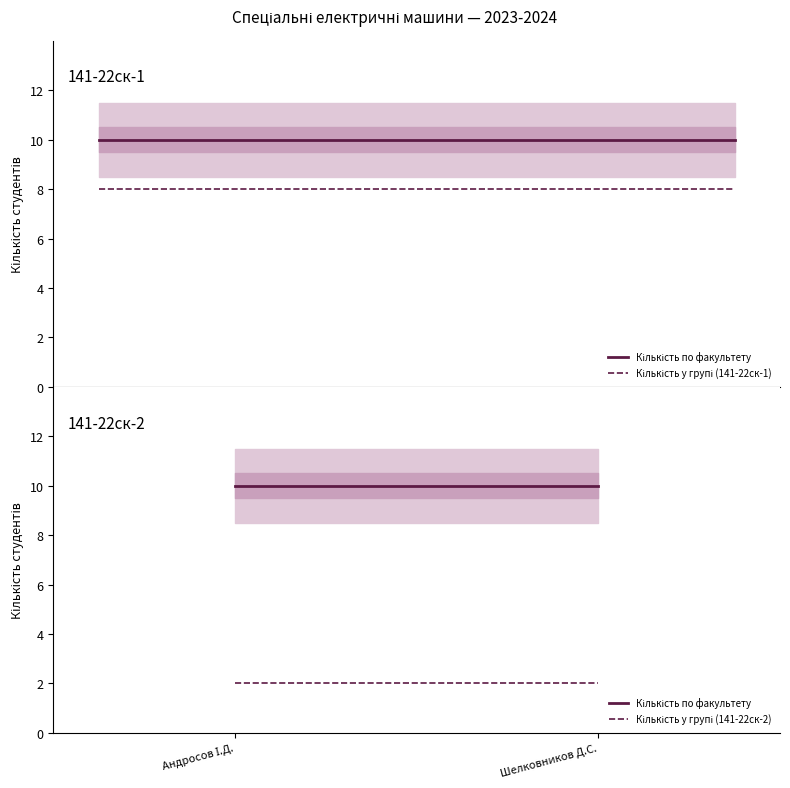

What is the lowest value of the Кількість студентів у групі series?

2